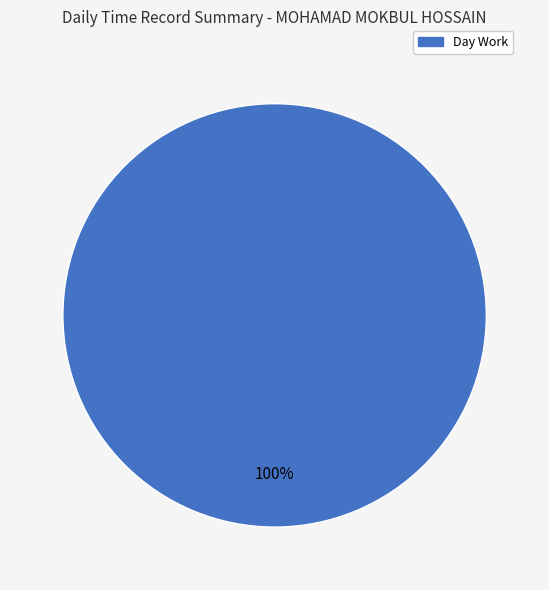

Rank the categories by value from lowest to highest.

Day Work